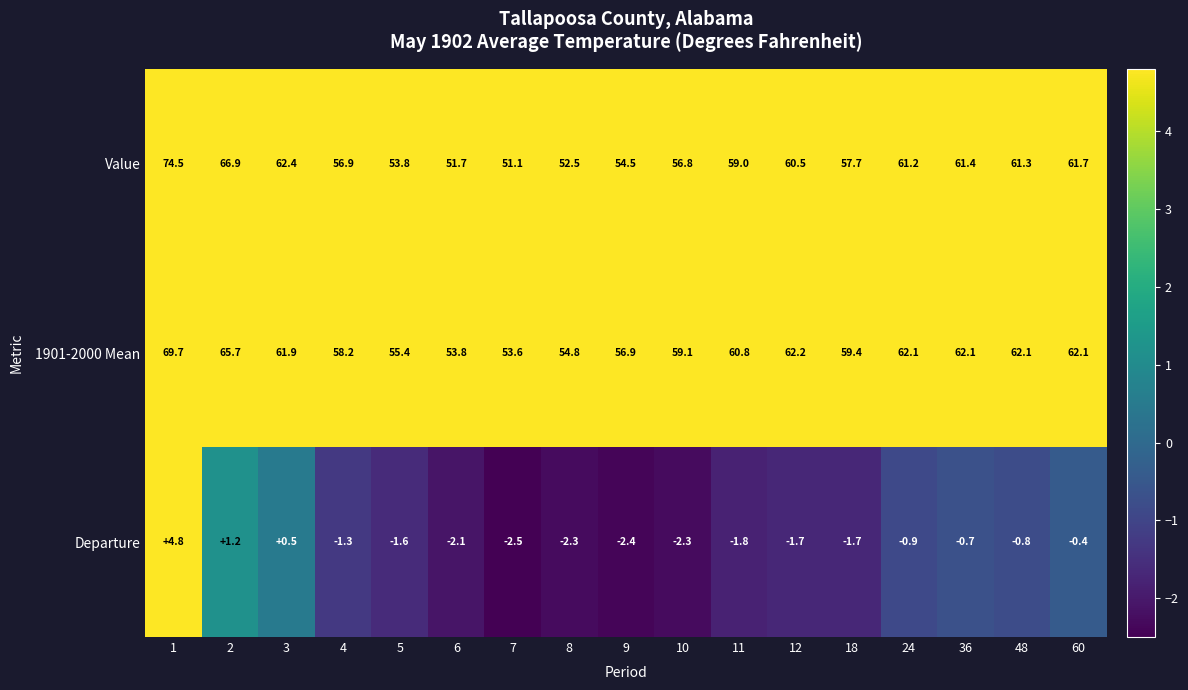

At which category does the chart reach its minimum across all series?

7